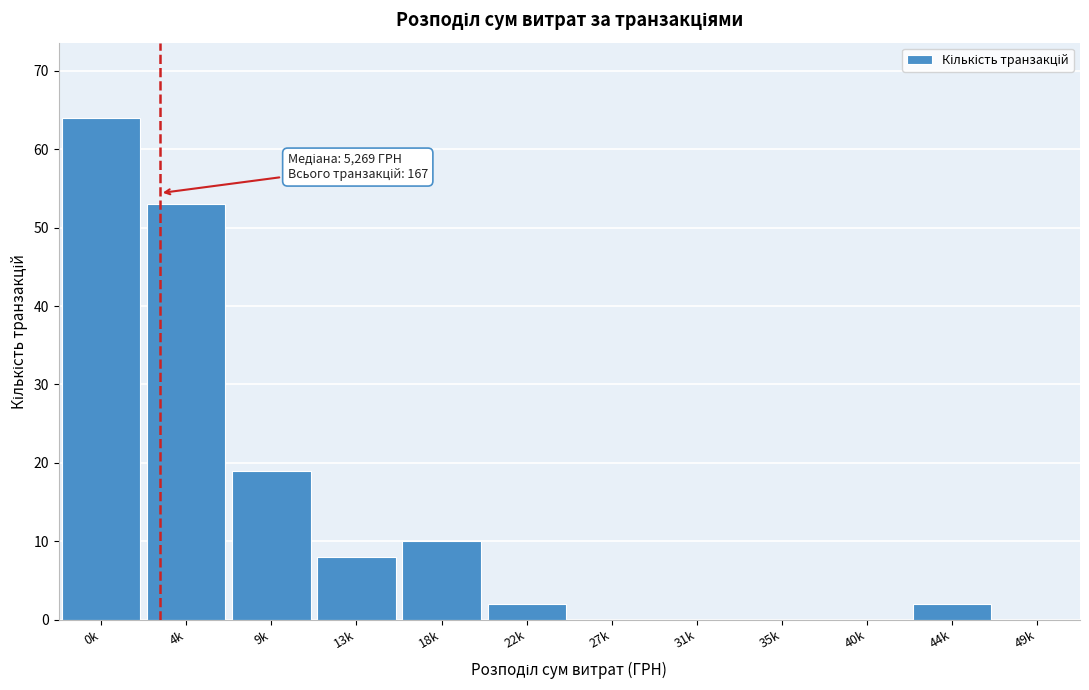

Reading left to right, transcribe all the data shown in this chart.

0k=64	4k=53	9k=19	13k=8	18k=10	22k=2	27k=0	31k=0	35k=0	40k=0	44k=2	49k=0